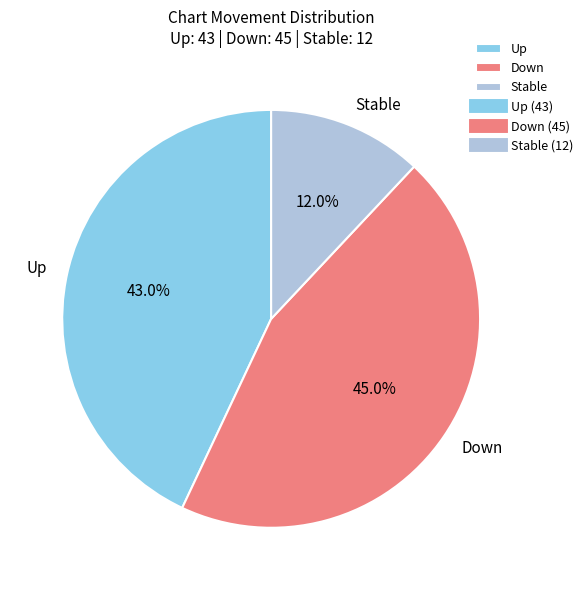

Is Up the majority of the pie?

No